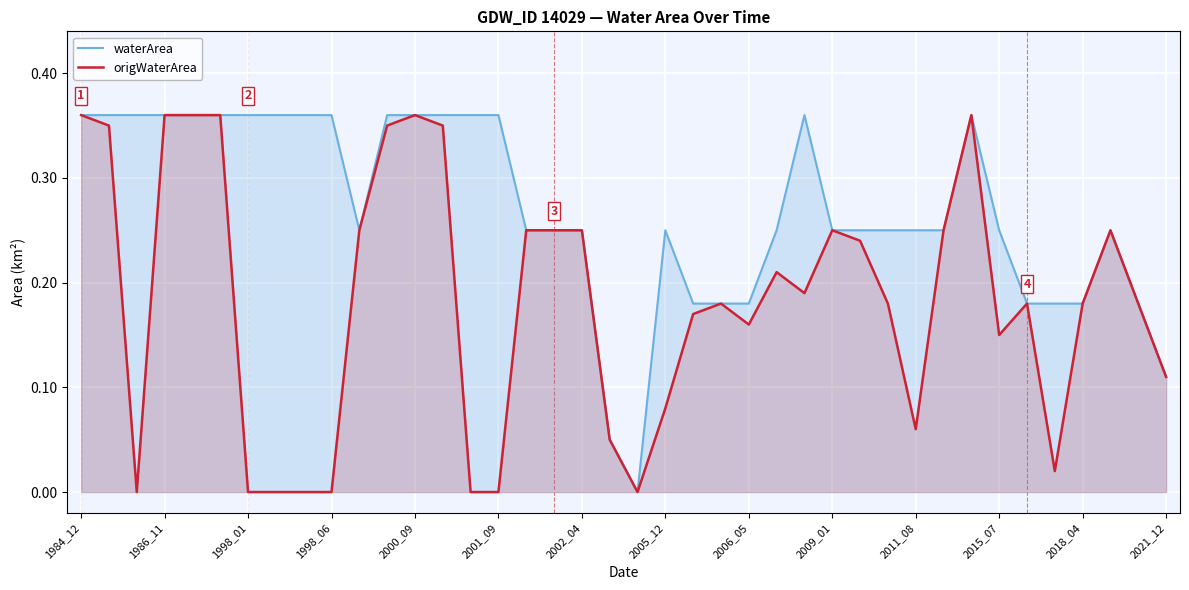

What is the value of the origWaterArea point at the 20th from the left?

0.1